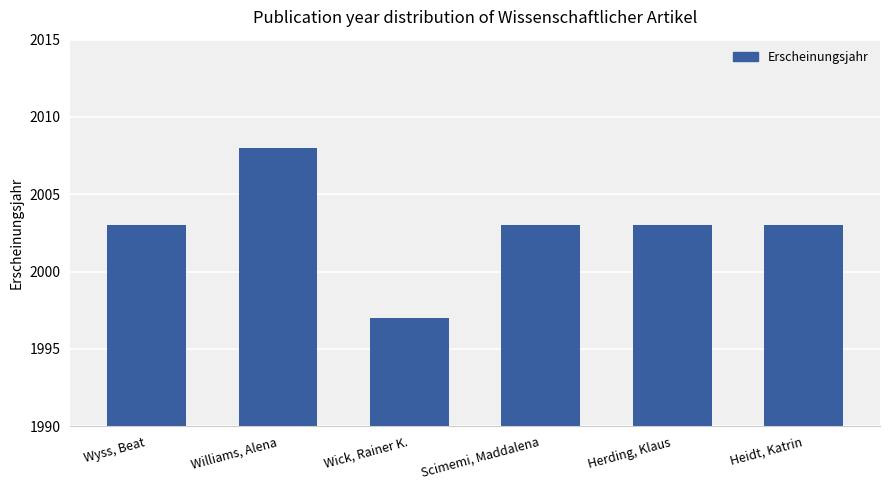

What is the change in value from Wick, Rainer K. to Scimemi, Maddalena?

+6